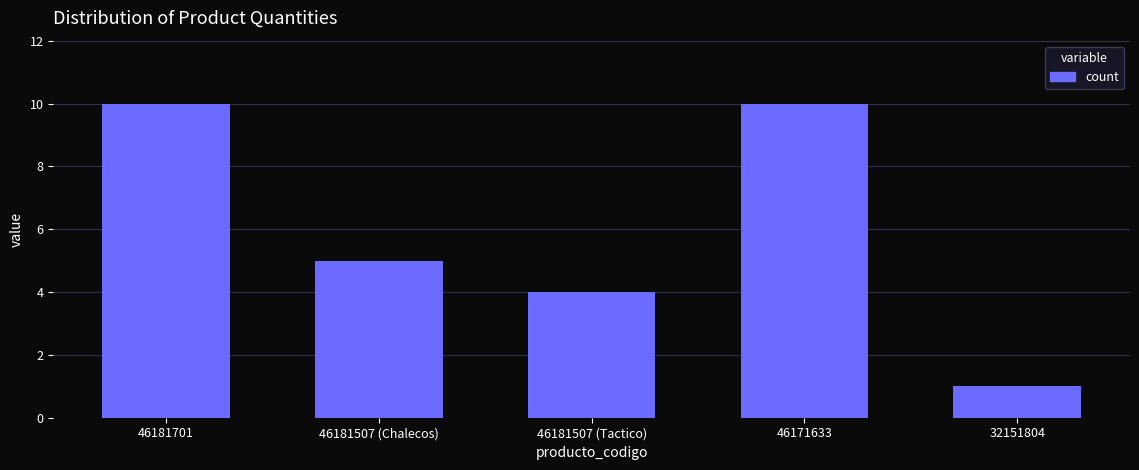

What is the difference between the second highest and minimum values?

9